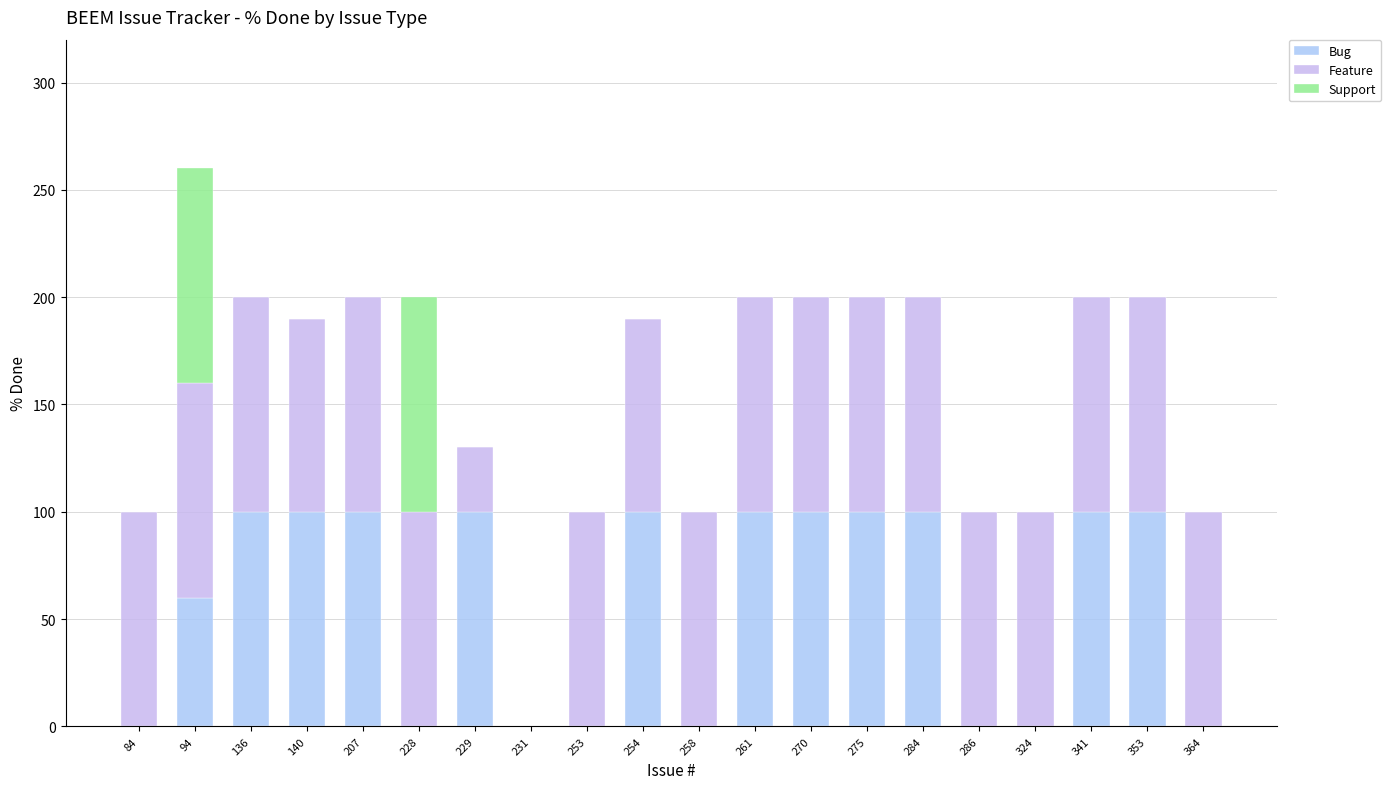

List the labels in order of Support value, smallest first.

84, 136, 140, 207, 229, 231, 253, 254, 258, 261, 270, 275, 284, 286, 324, 341, 353, 364, 94, 228